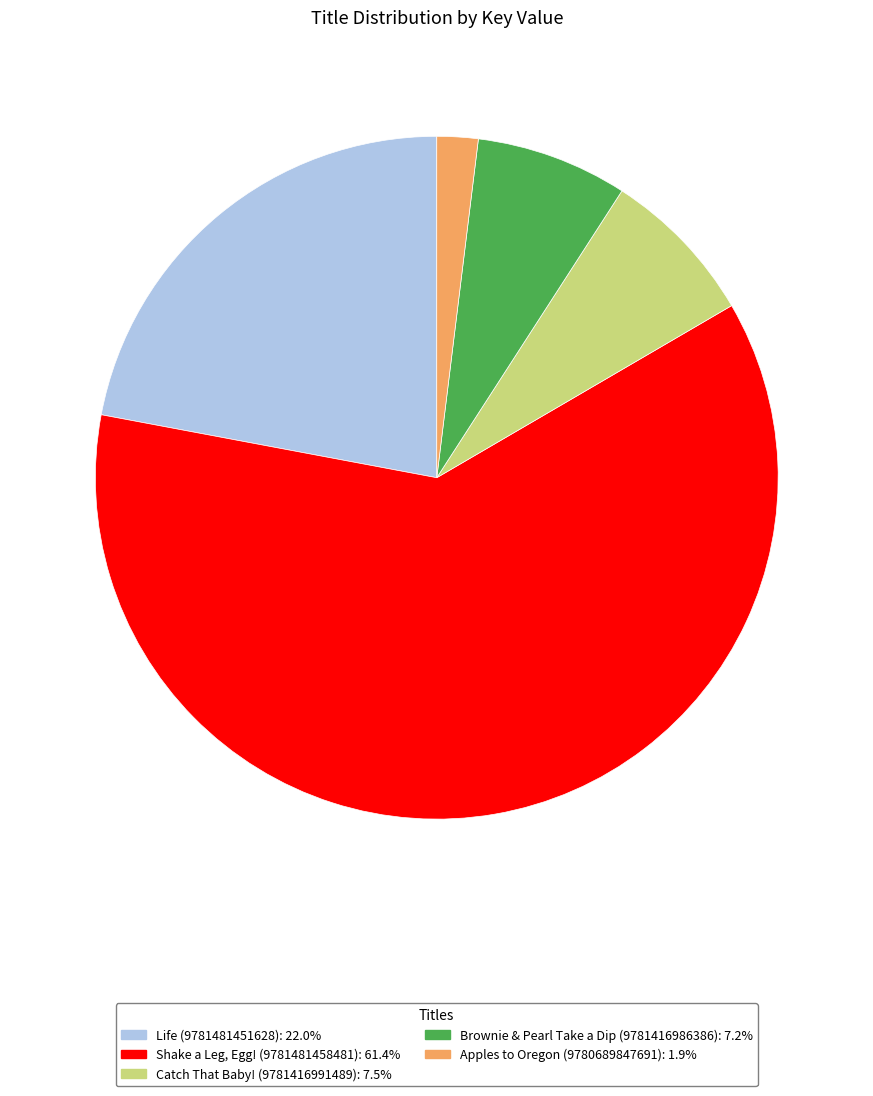

Approximately how many times larger is the value at Shake a Leg, Egg! (9781481458481) compared to Catch That Baby! (9781416991489)?

8.2